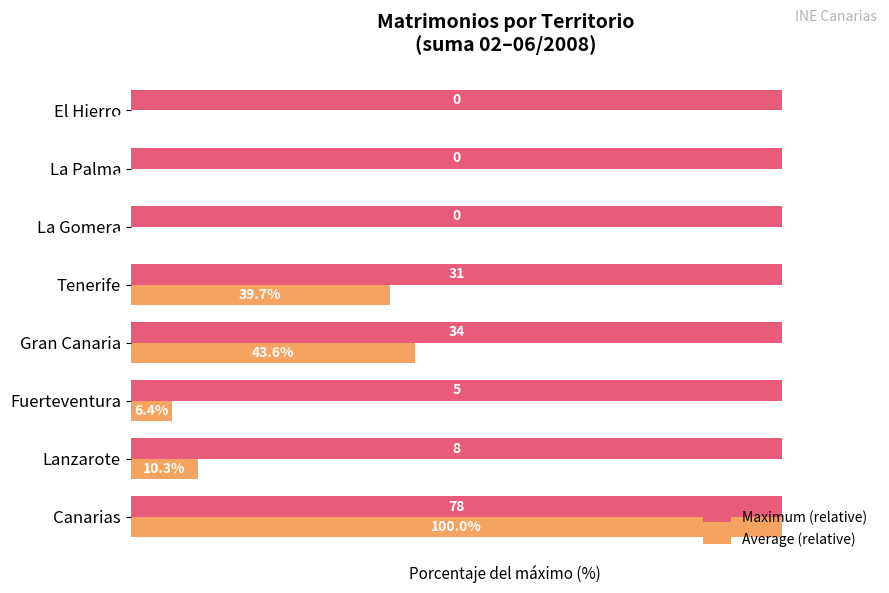

Which series changed the most between Canarias and La Palma?

Average (relative)